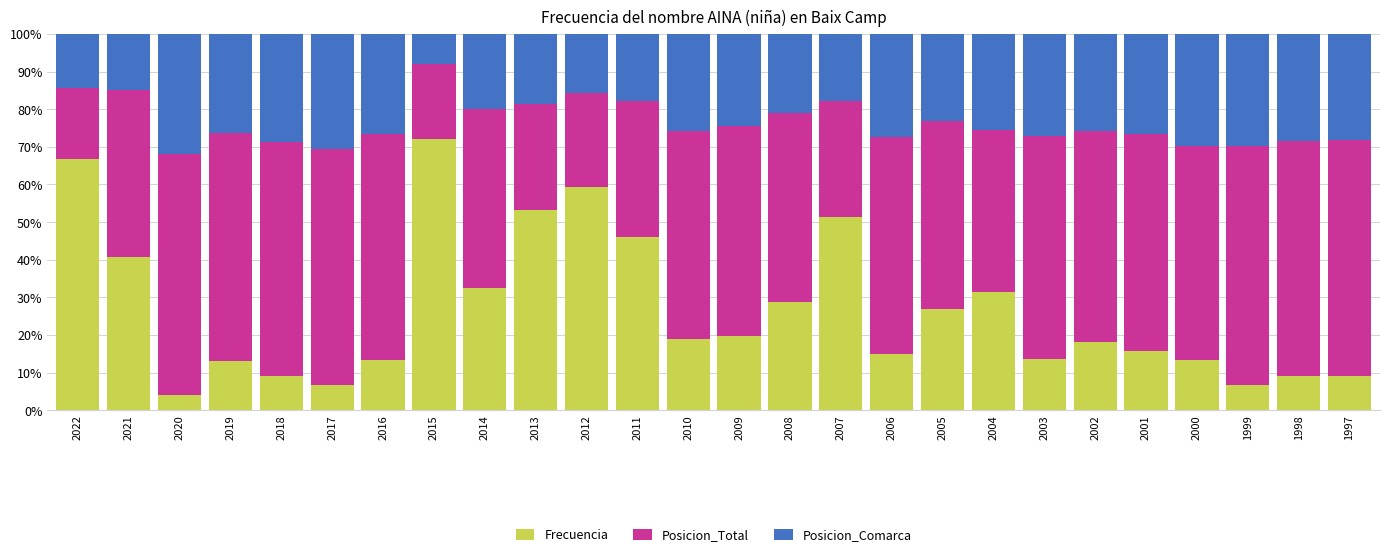

At which label does Frecuencia reach its peak?

2015